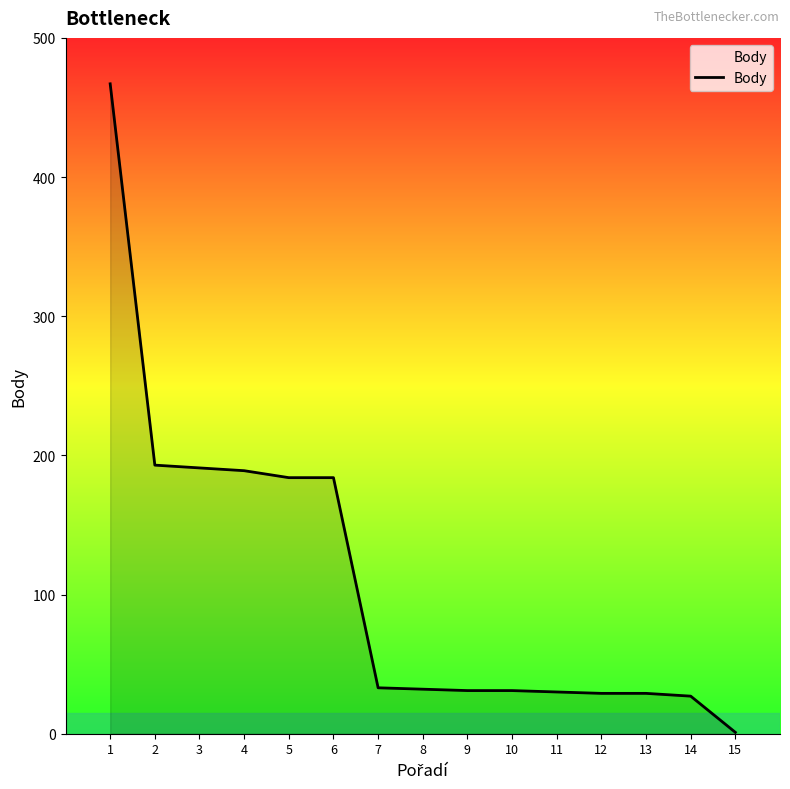

At which label does the data first exceed 32?

1